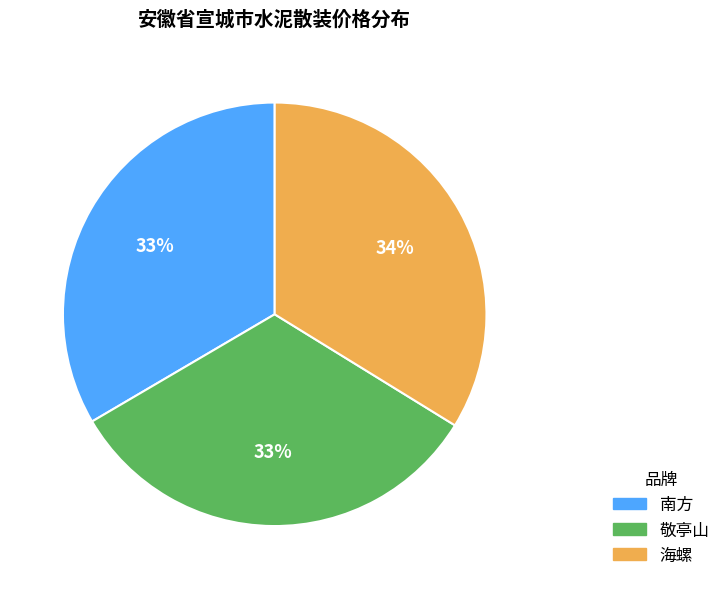

Is the sum of 南方 and 敬亭山 greater than half?

Yes